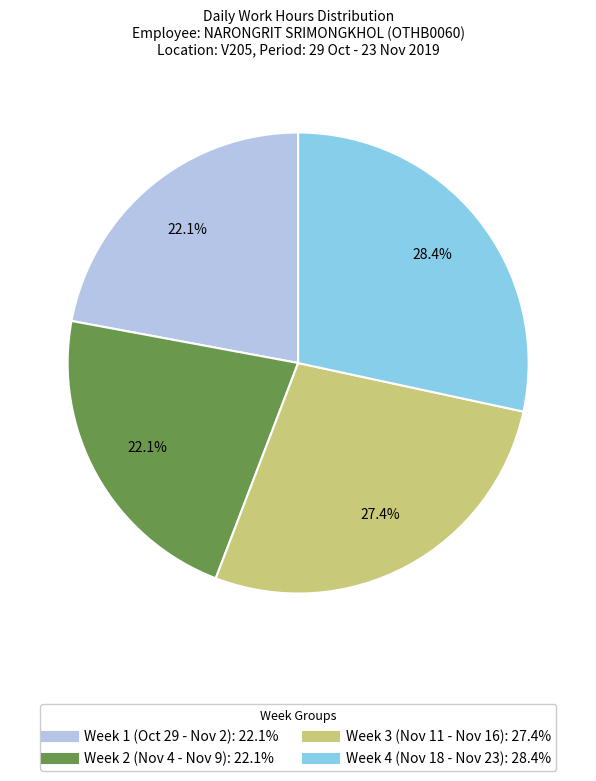

Is there any slice that represents more than half of the pie?

No